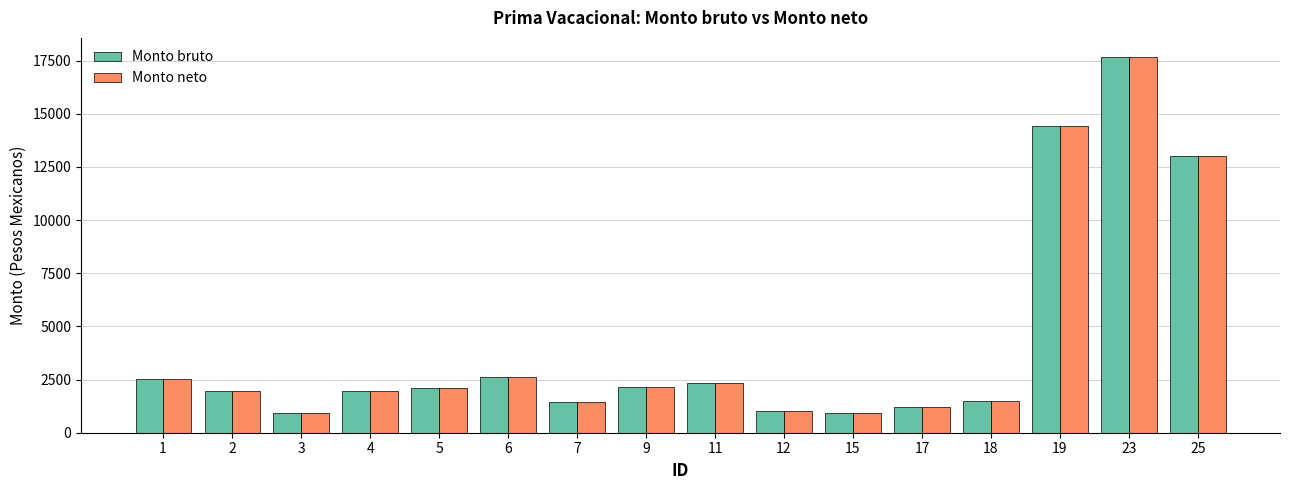

How many bars are there in each group?

2